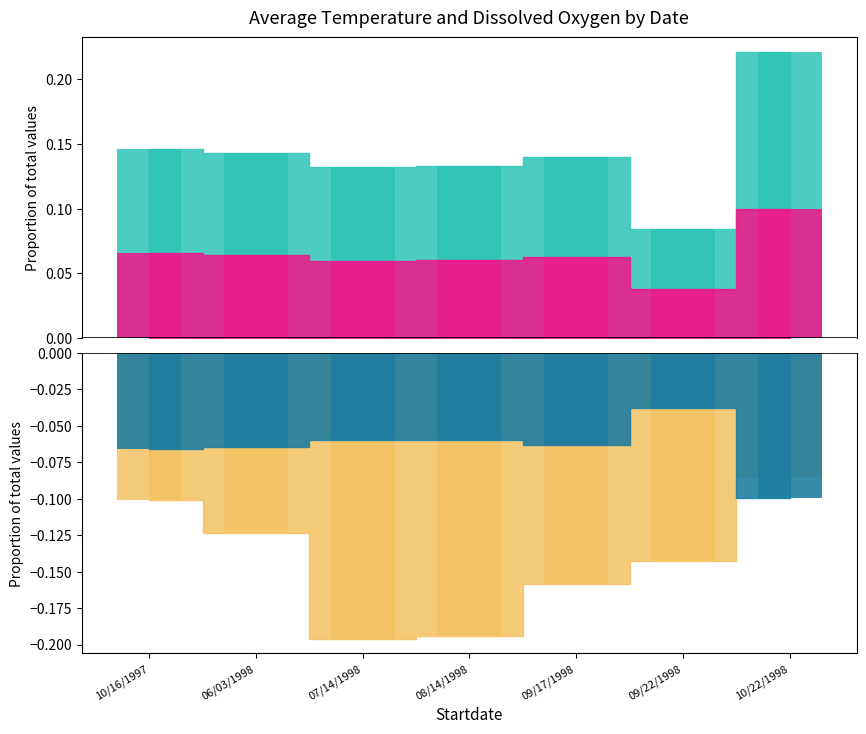

What is the spread (max minus min) of values at 09/17/1998?

0.3